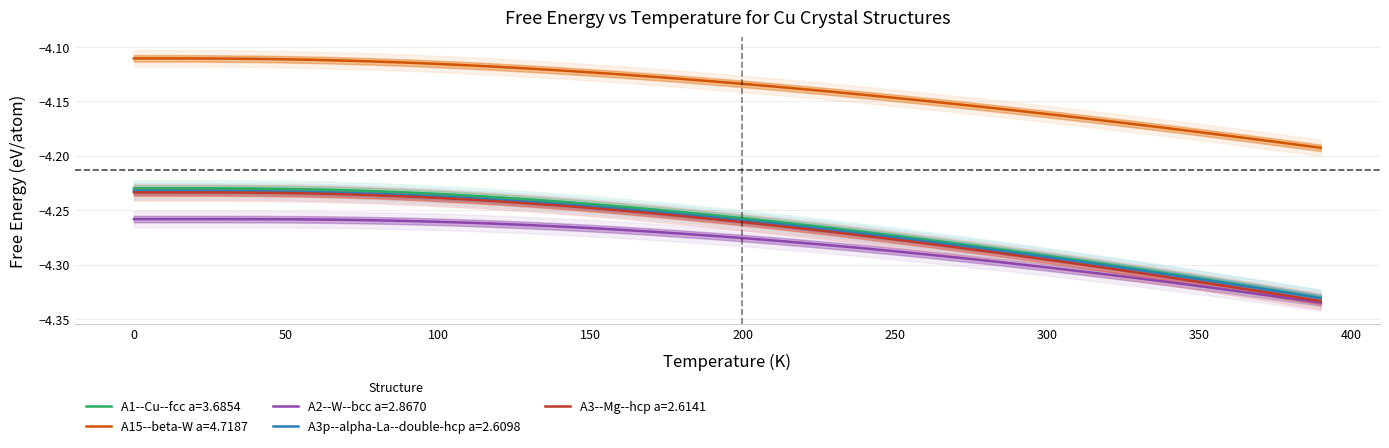

True or false: A2--W--bcc a=2.8670 has a value of -5.6 at 50.

False